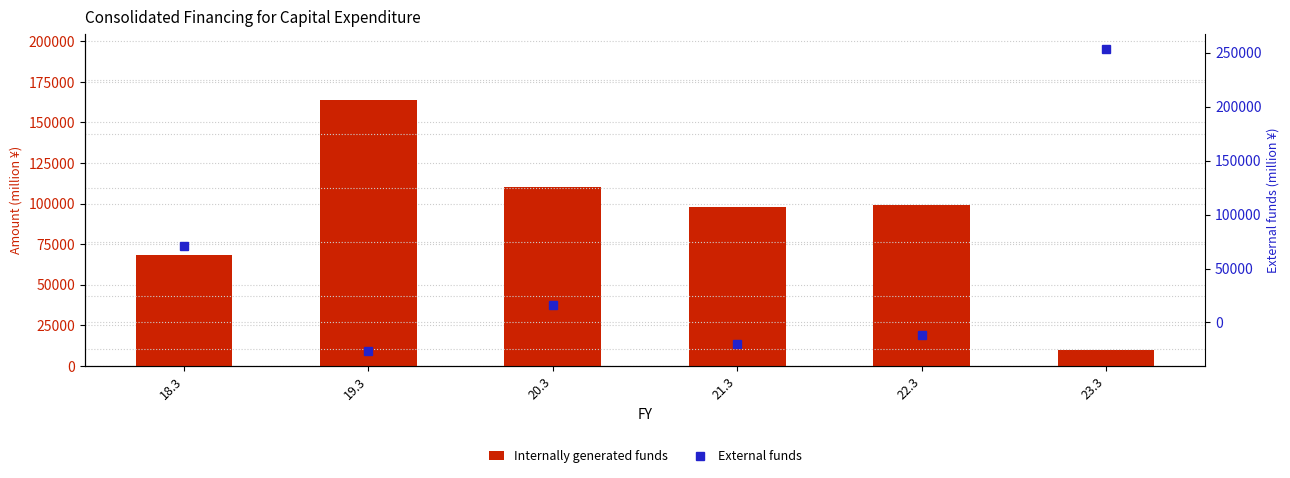

What is the label of the 6th bar from the right?

18.3